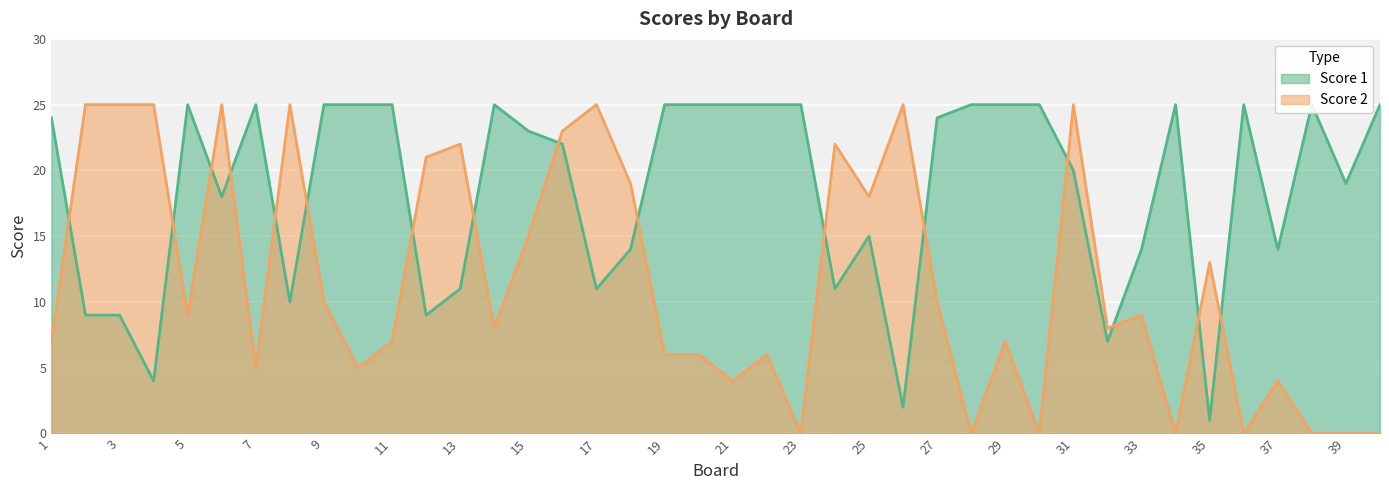

Is it true that Score 2 equals 19 at 18?

True